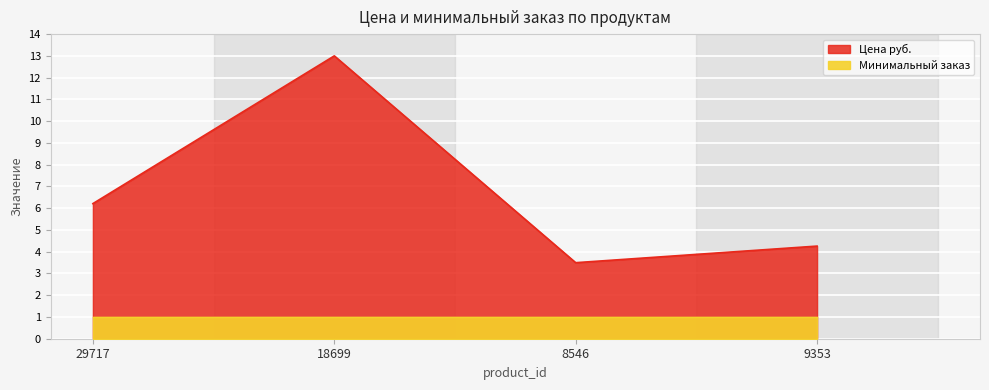

At which label is the value closest to 8?

29717